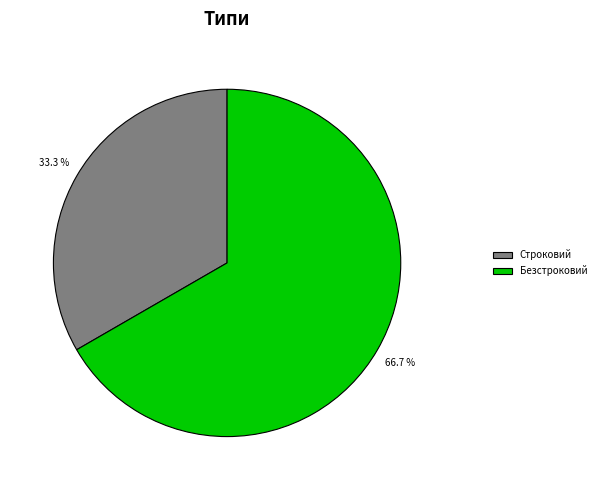

Rank the categories by value from highest to lowest.

Безстроковий, Строковий